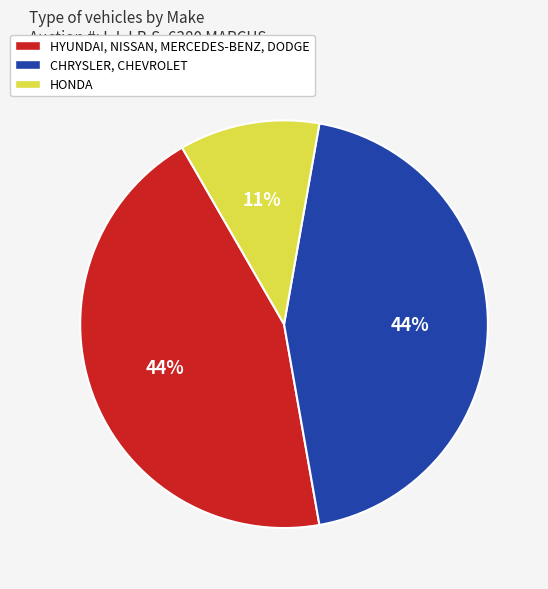

How many segments does this pie chart have?

3